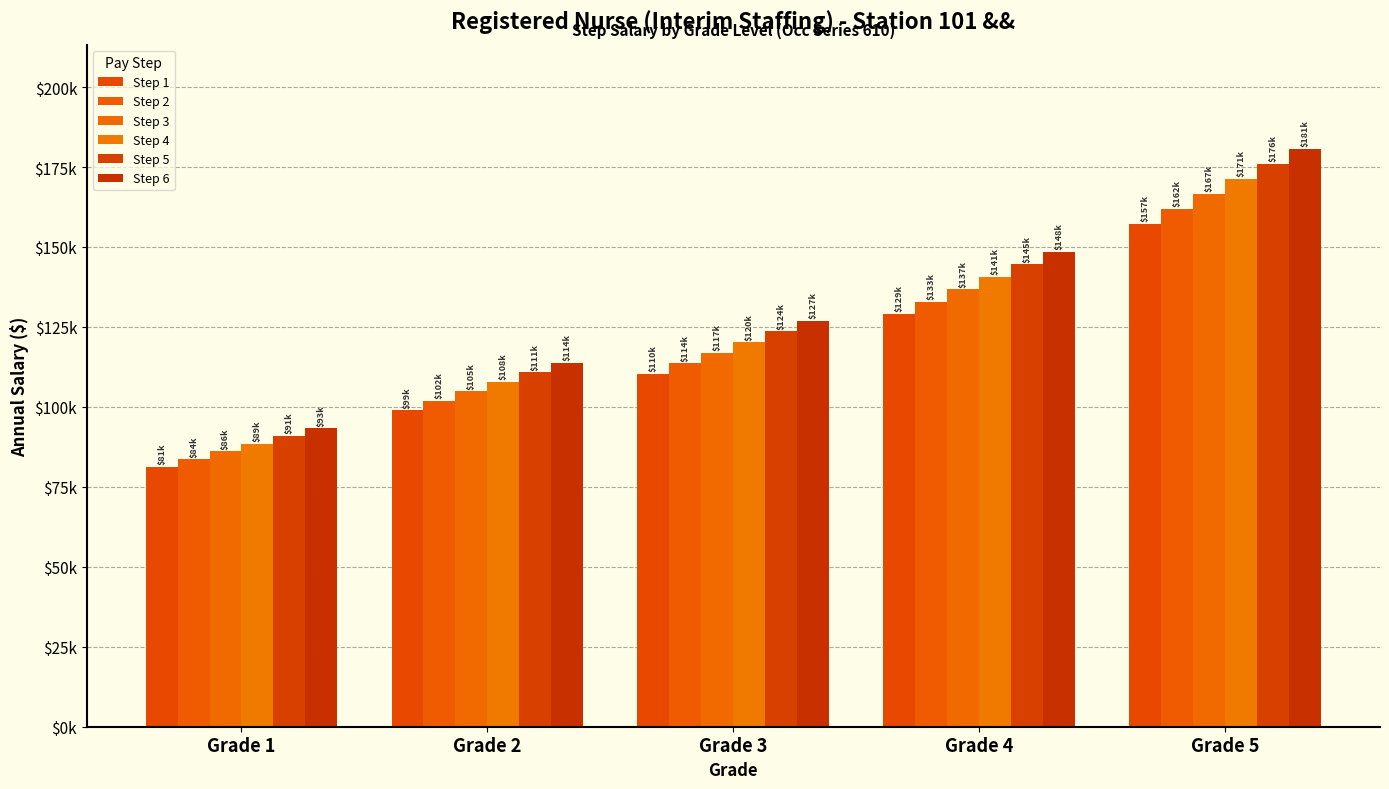

Rank the series by their maximum value, from lowest to highest.

Step 1, Step 2, Step 3, Step 4, Step 5, Step 6